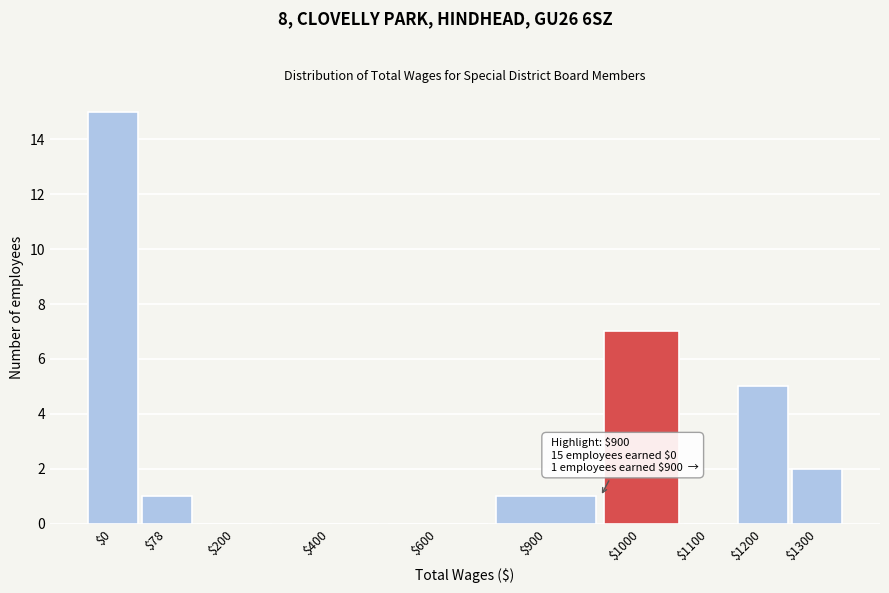

Which category has the highest value across all series?

$0